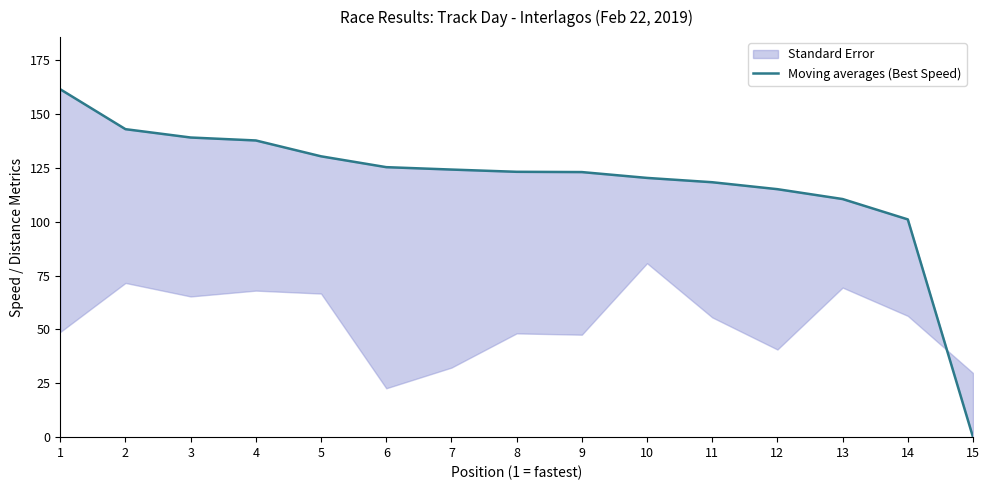

What is the sum of all values?

1772.4